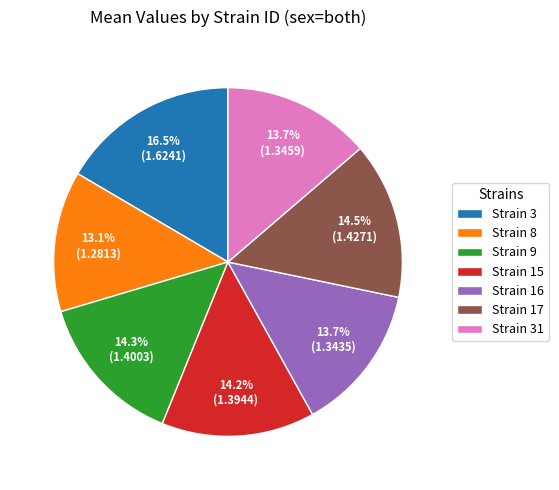

What is the ratio of the value at Strain 9 to the value at Strain 3?

0.9